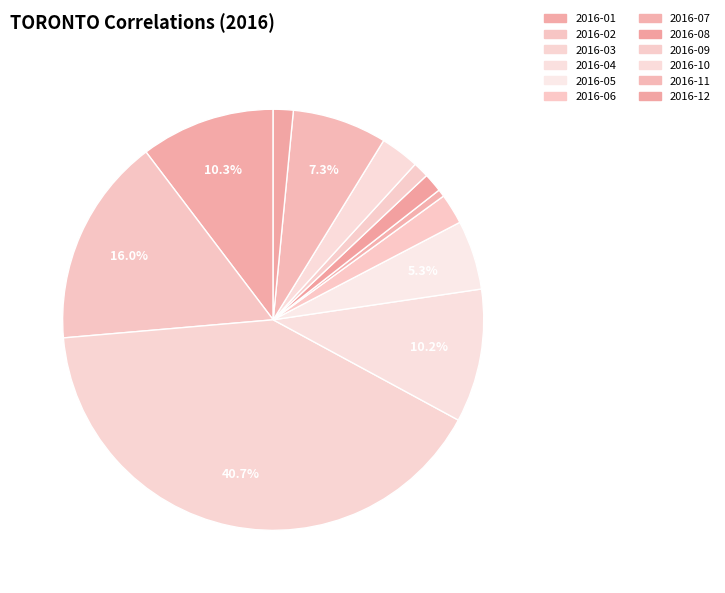

How many segments does this pie chart have?

12